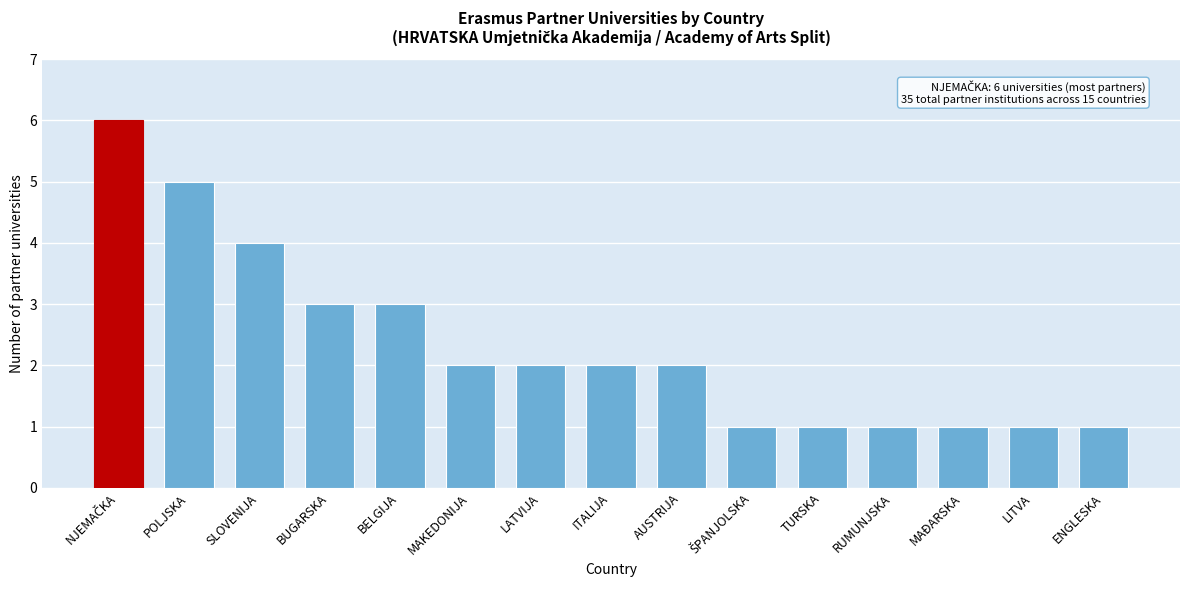

Reading left to right, list all the values displayed in this chart.

6	5	4	3	3	2	2	2	2	1	1	1	1	1	1